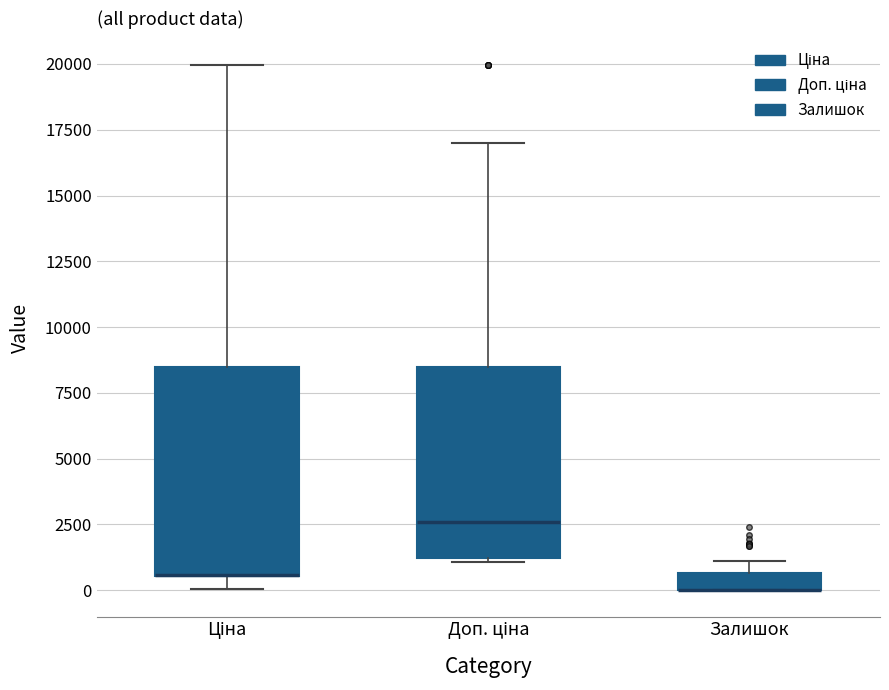

Where is the upper edge of the box for Ціна on the y-axis? The values are not printed on the chart, so give them approximately, as read against the axis.

8500